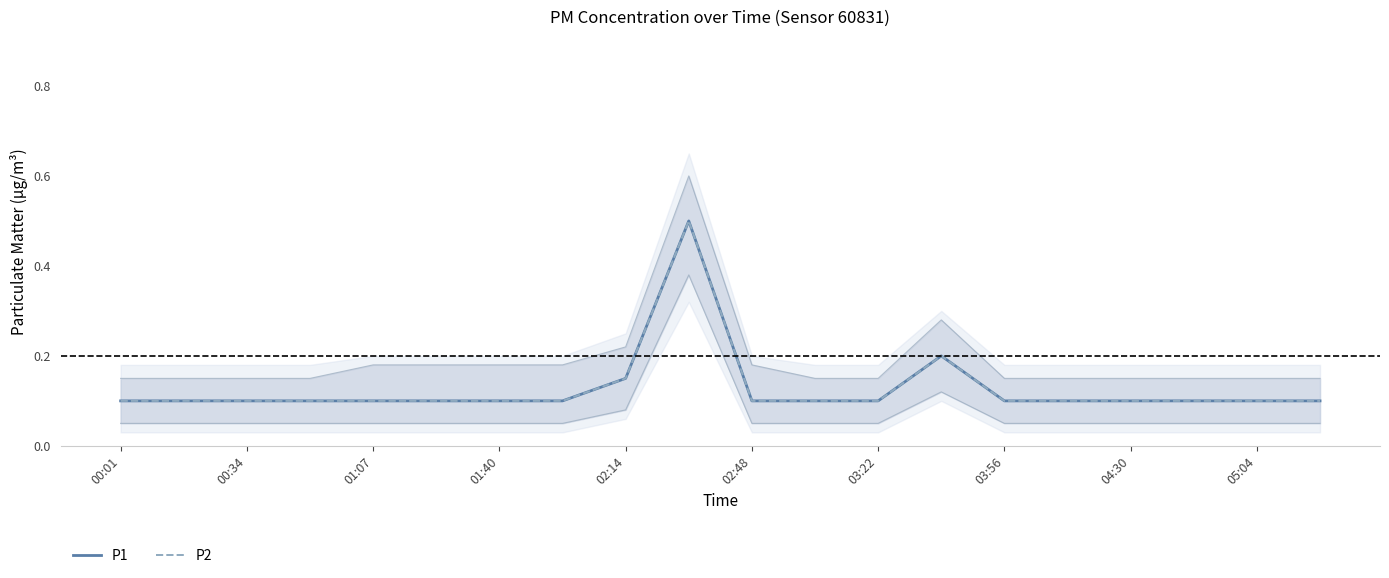

Rank the series by their maximum value, from lowest to highest.

P1, P2